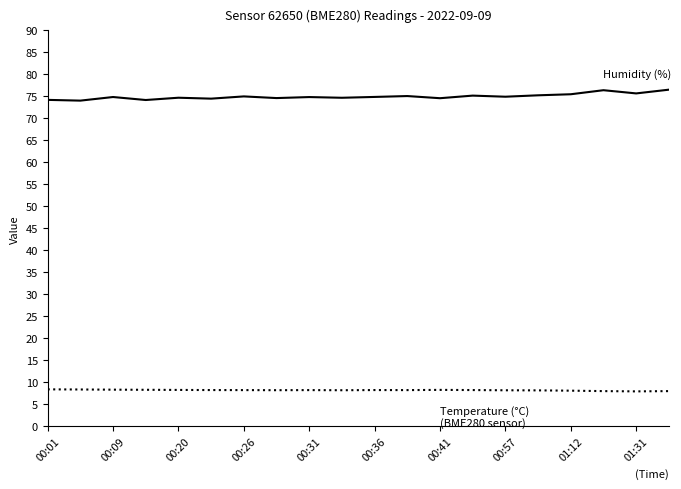

What is the greatest value displayed?

76.5